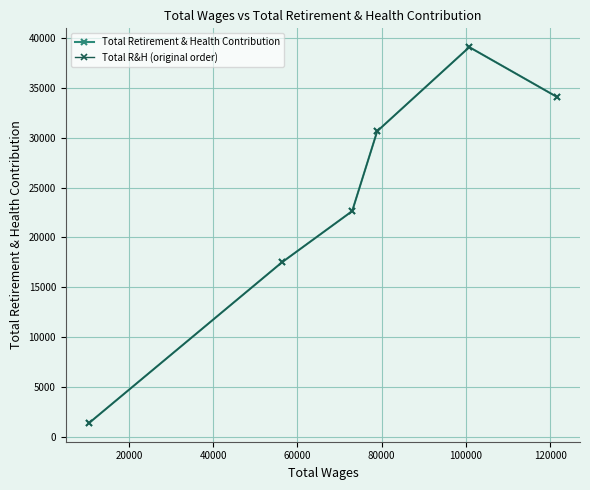

What is the value of the Total R&H (original order) point at the 1st from the left?

1411